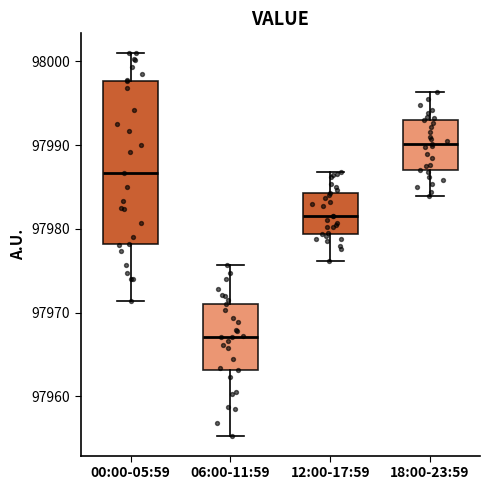

Reading left to right, read every box against the y-axis: the position of its median line, the range the box covers, and the ends of its whiskers. The values are not printed on the chart, so give them approximately, as read against the axis.

00:00-05:59: median 97987, box 97978 to 97998, whiskers 97971 to 98001
06:00-11:59: median 97967, box 97963 to 97971, whiskers 97955 to 97976
12:00-17:59: median 97982, box 97979 to 97984, whiskers 97976 to 97987
18:00-23:59: median 97990, box 97987 to 97993, whiskers 97984 to 97996